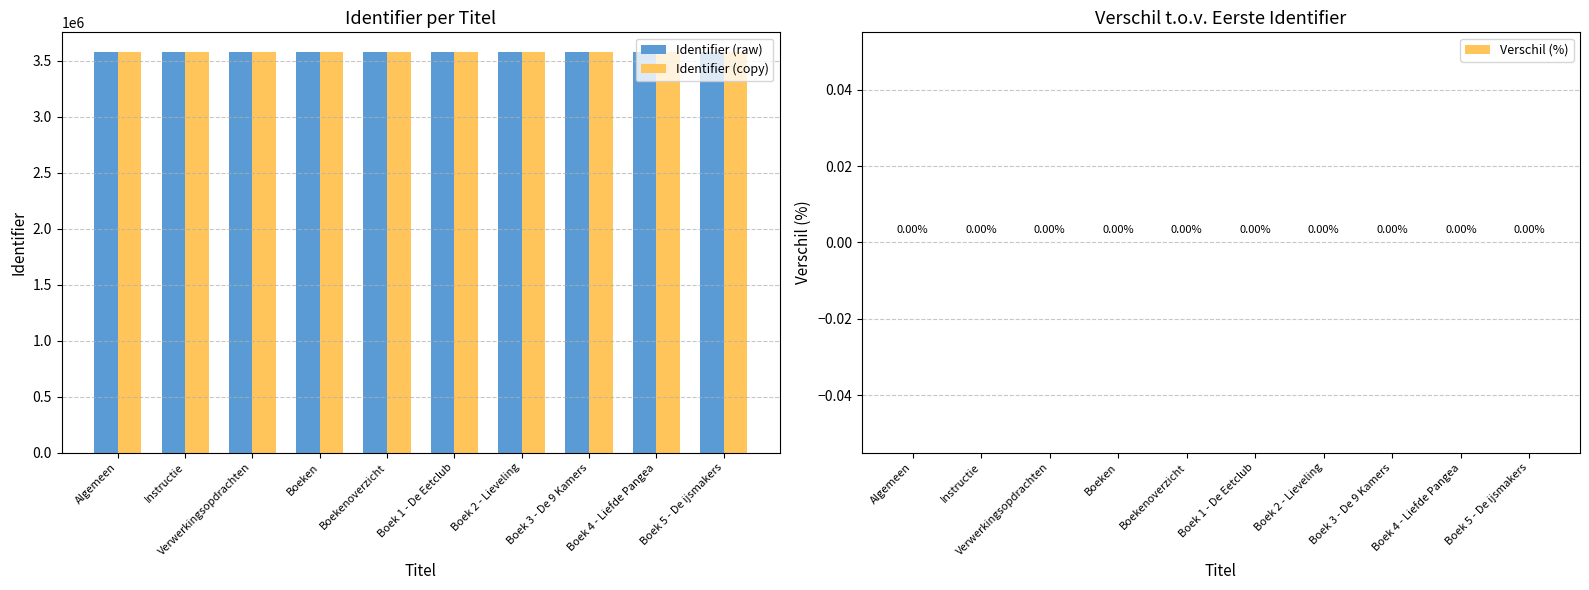

What is the minimum value shown in the chart?

3576076